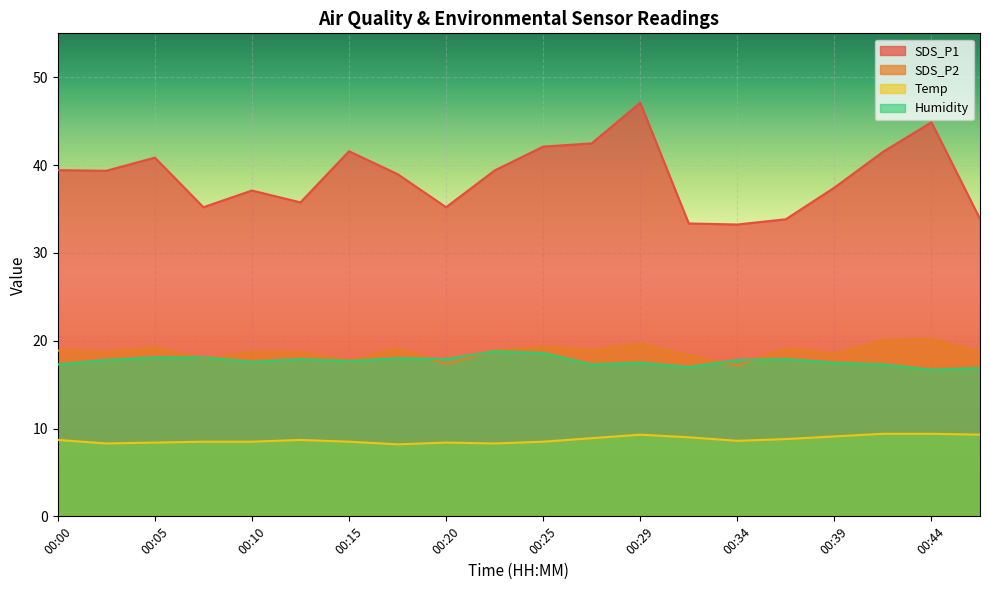

What is the total value across all series at 00:25?

88.5